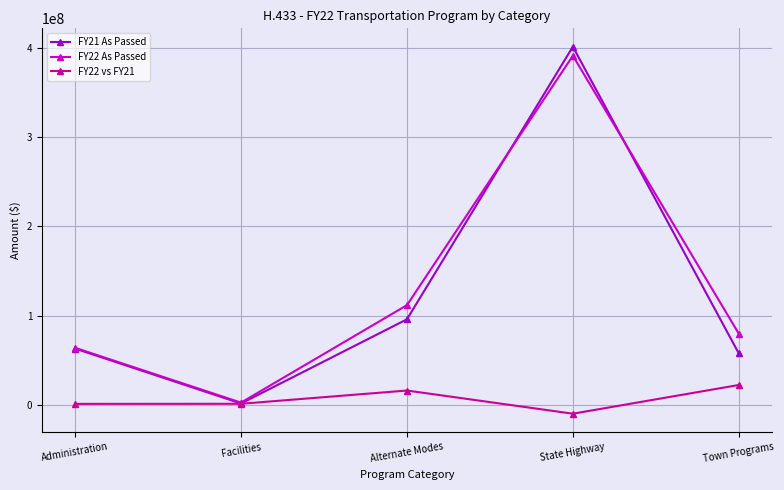

In FY22 As Passed, how many points are lower than both neighbors (excluding endpoints)?

1